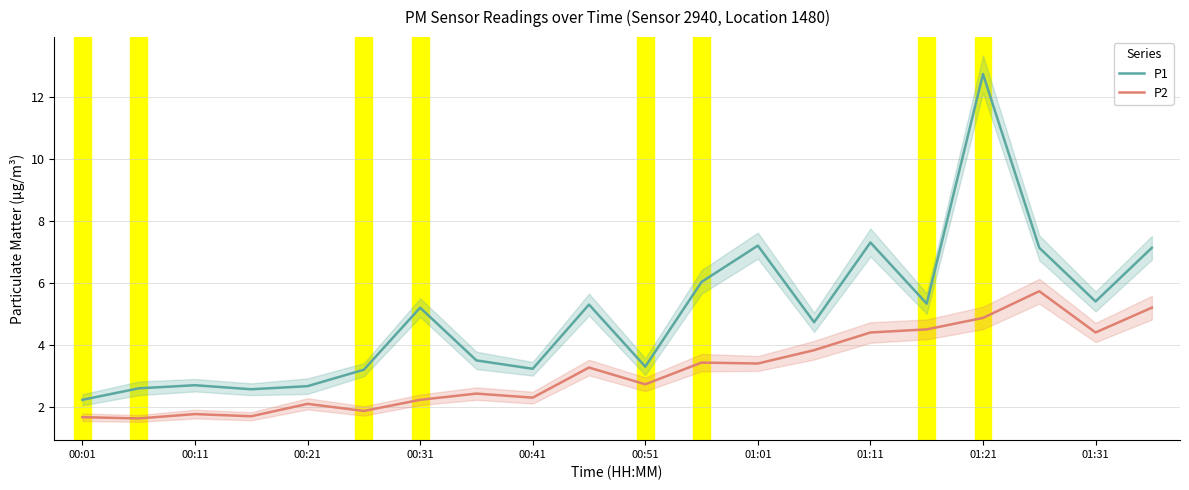

Which series has the largest total across all categories?

P1